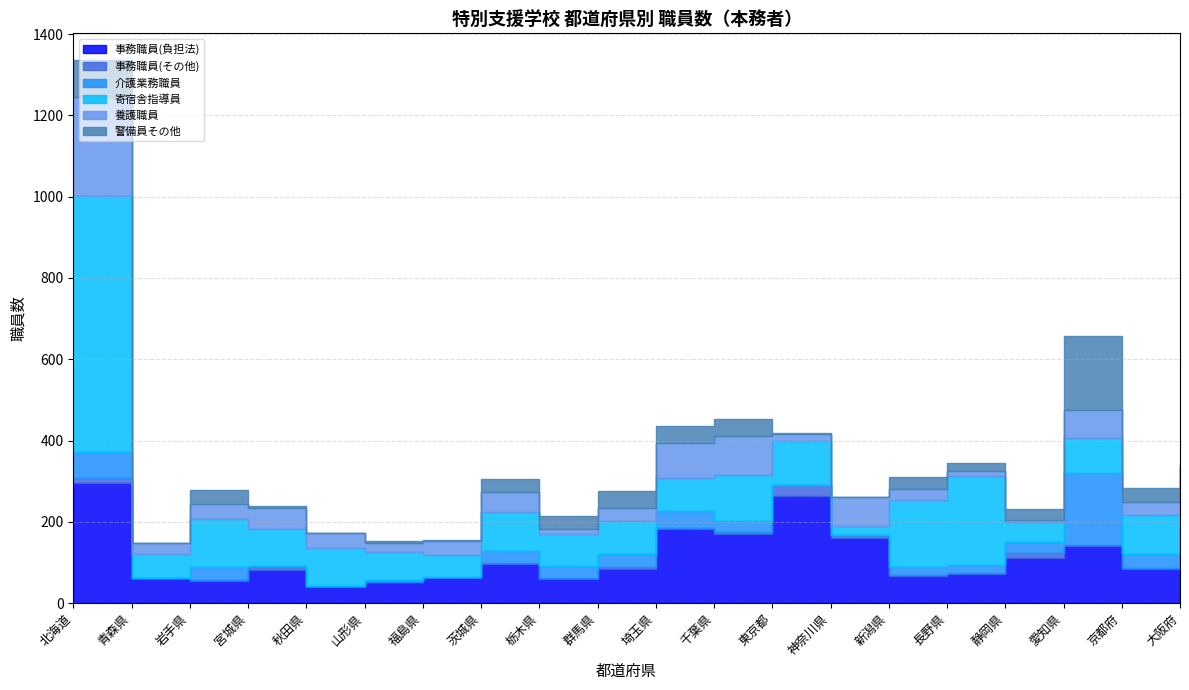

Which series has the largest range (max minus min)?

寄宿舎指導員